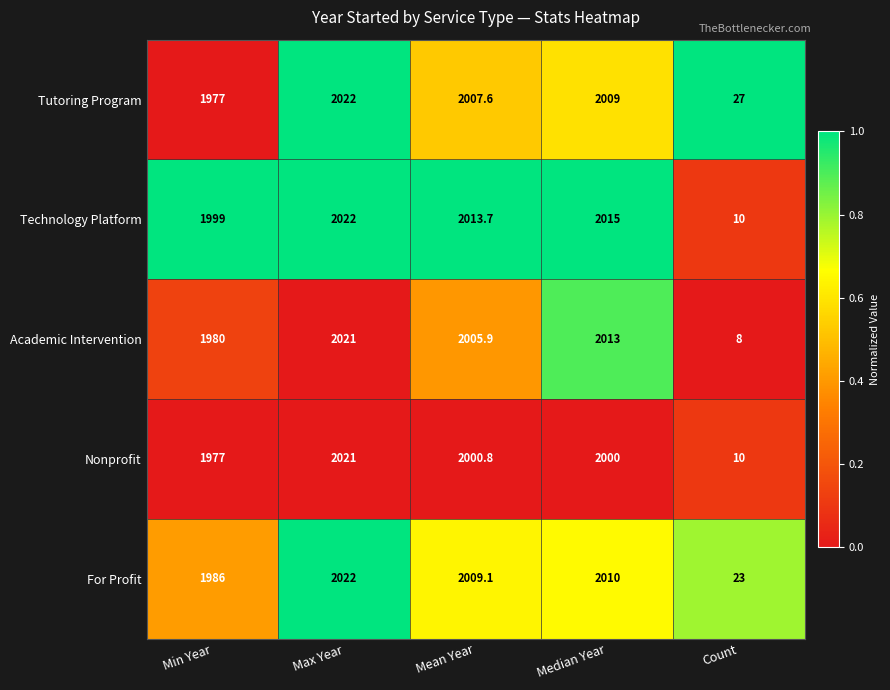

How many series are shown in this chart?

5